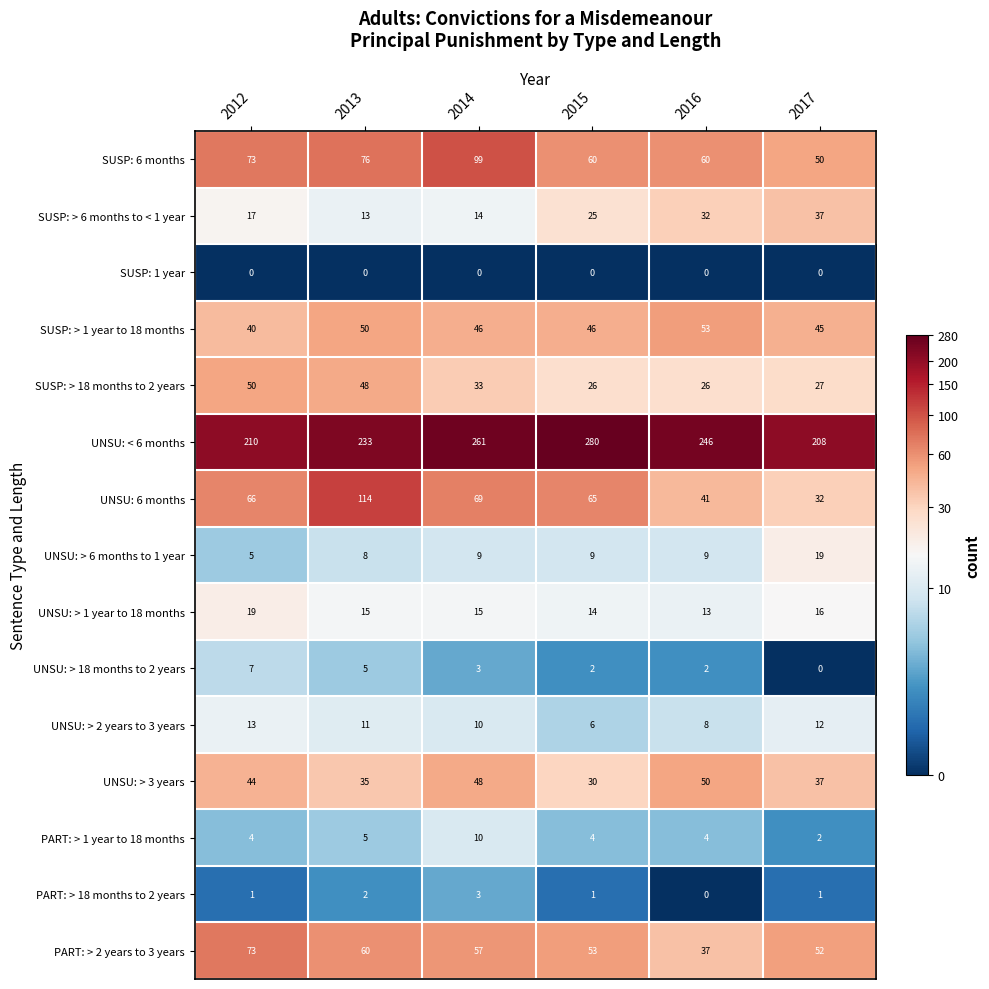

What is the total value across all series at 2014?

677